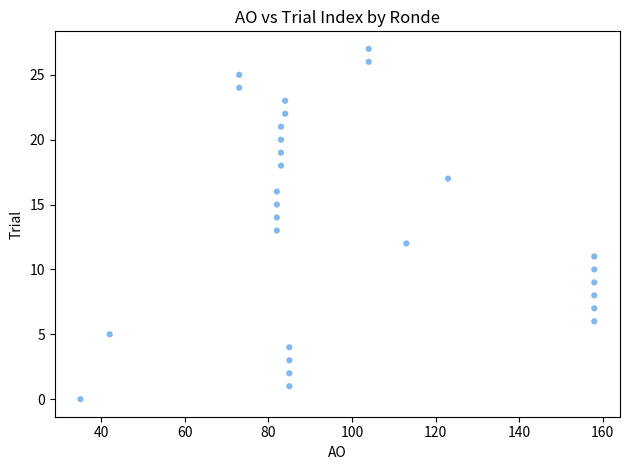

What is the range of X values (max minus min)?

123